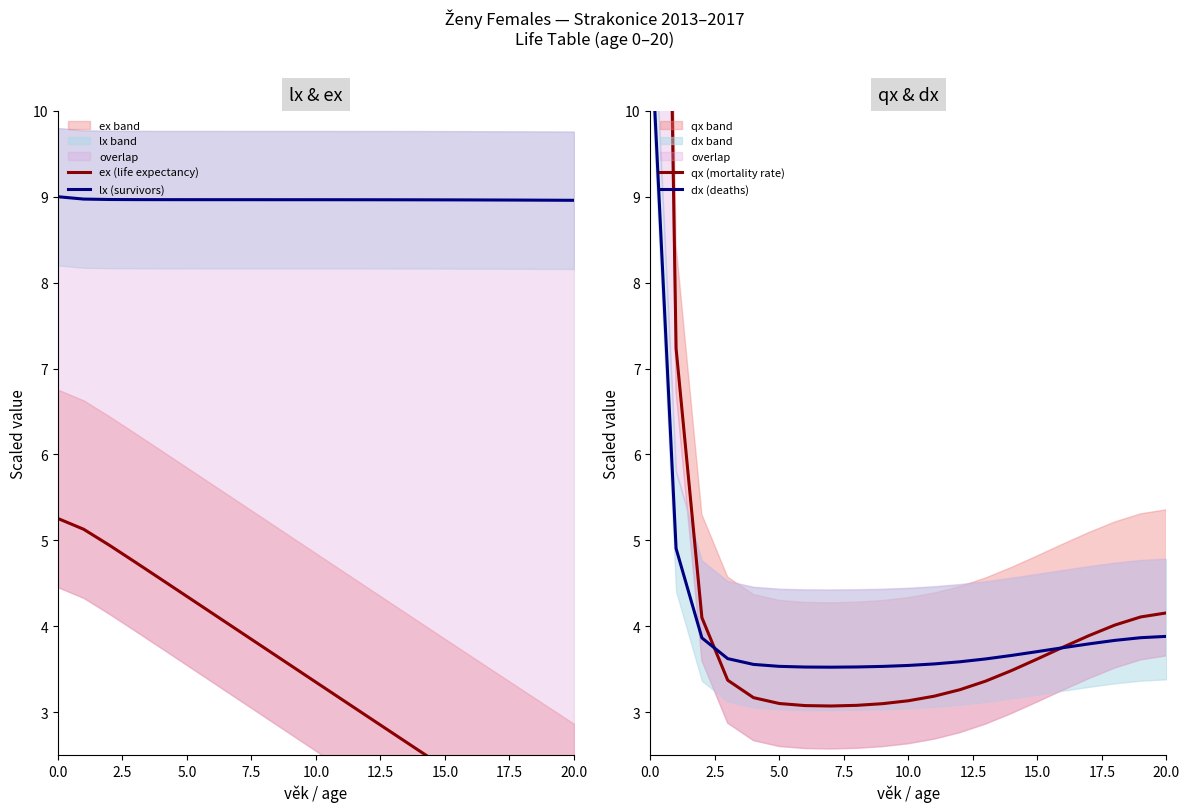

The lx (survivors) series shows 9.0 at 10.0. True or false?

True